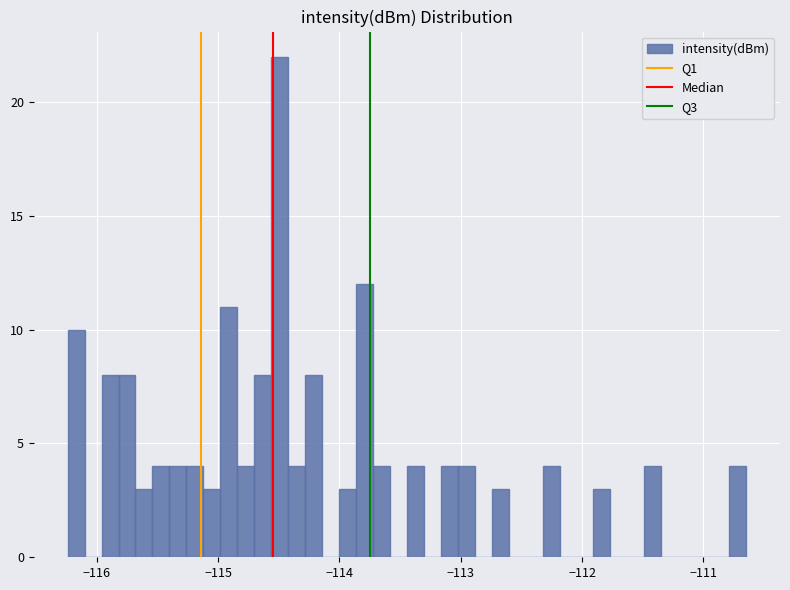

Read against the x-axis, roughly where is the centre of the tallest bar?

-114.5